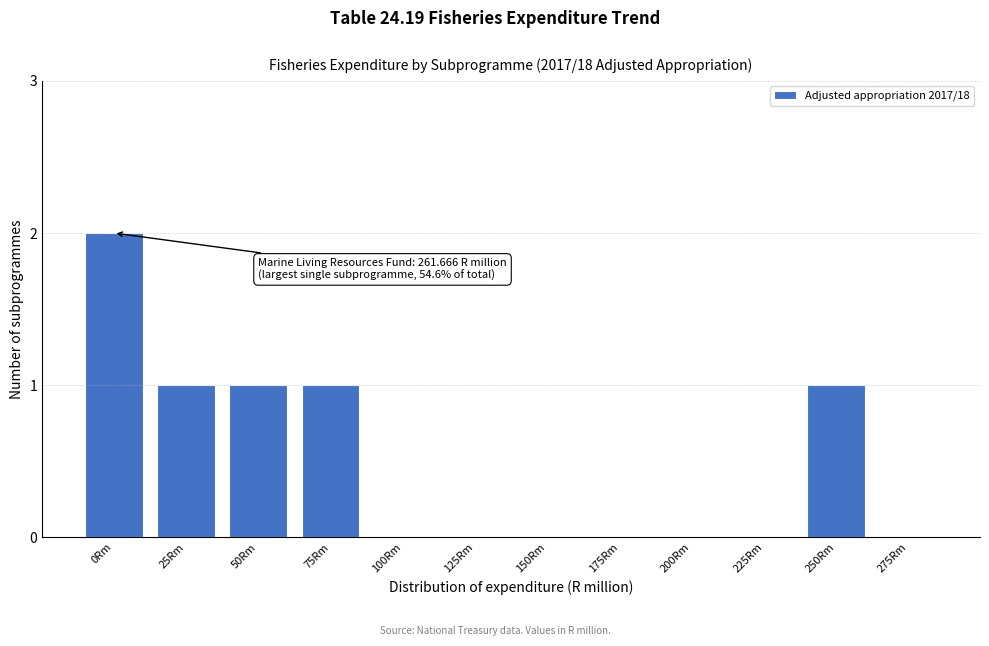

Reading left to right, transcribe all the data shown in this chart.

0Rm=2	25Rm=1	50Rm=1	75Rm=1	100Rm=0	125Rm=0	150Rm=0	175Rm=0	200Rm=0	225Rm=0	250Rm=1	275Rm=0